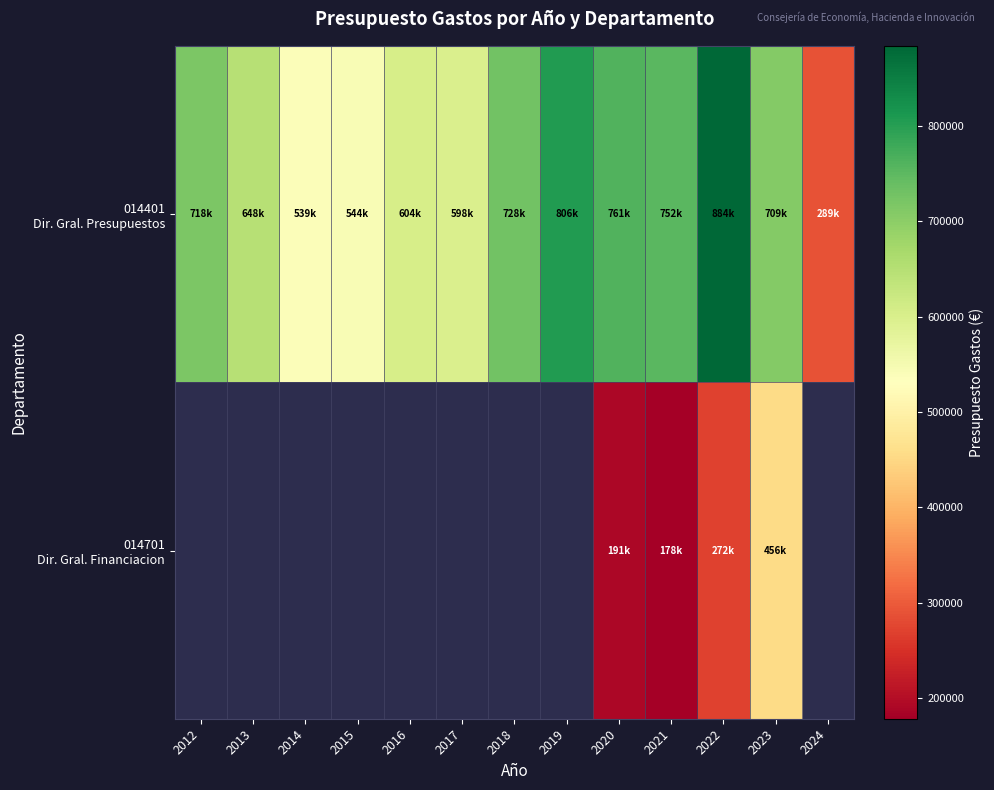

Is the value of 014401 Dir. Gral. Presupuestos at 2016 greater than the value of 014701 Dir. Gral. Financiacion at 2024?

No